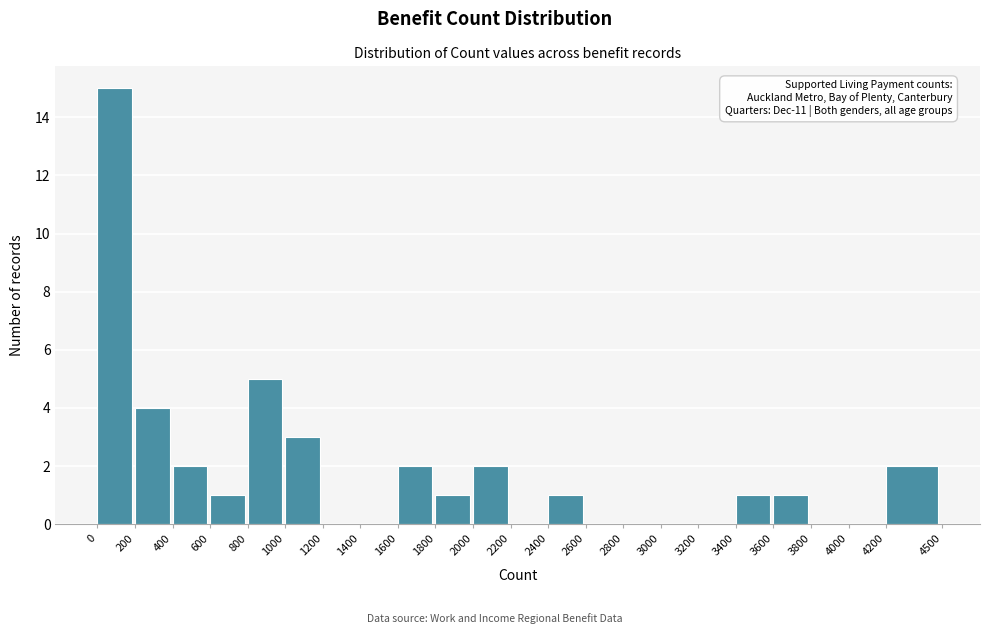

Which range on the x-axis has the tallest bar?

0 to 200